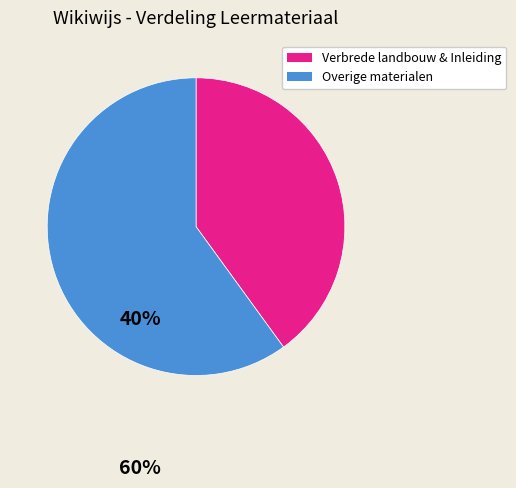

Is there any slice that represents more than half of the pie?

Yes